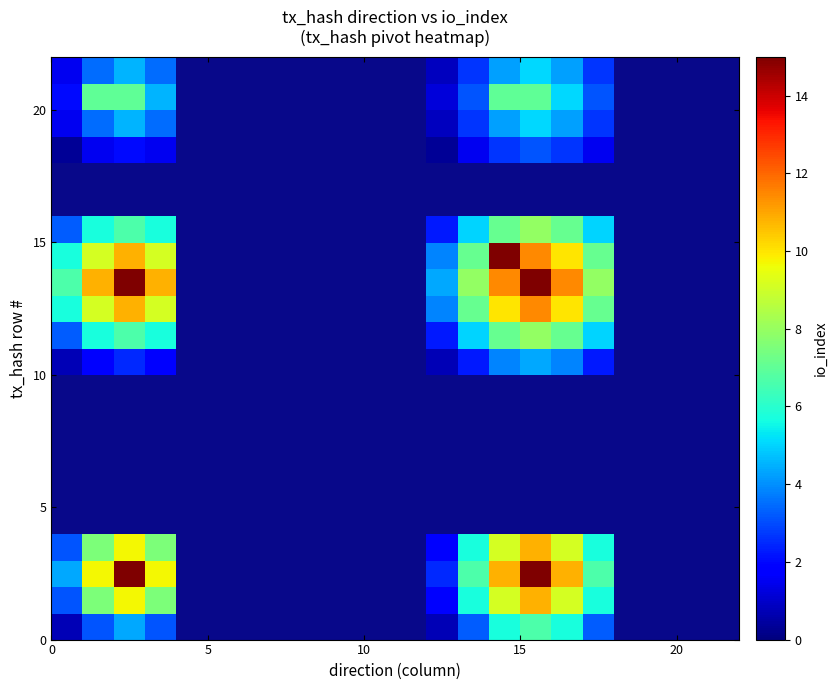

Count the number of data series in this chart.

22